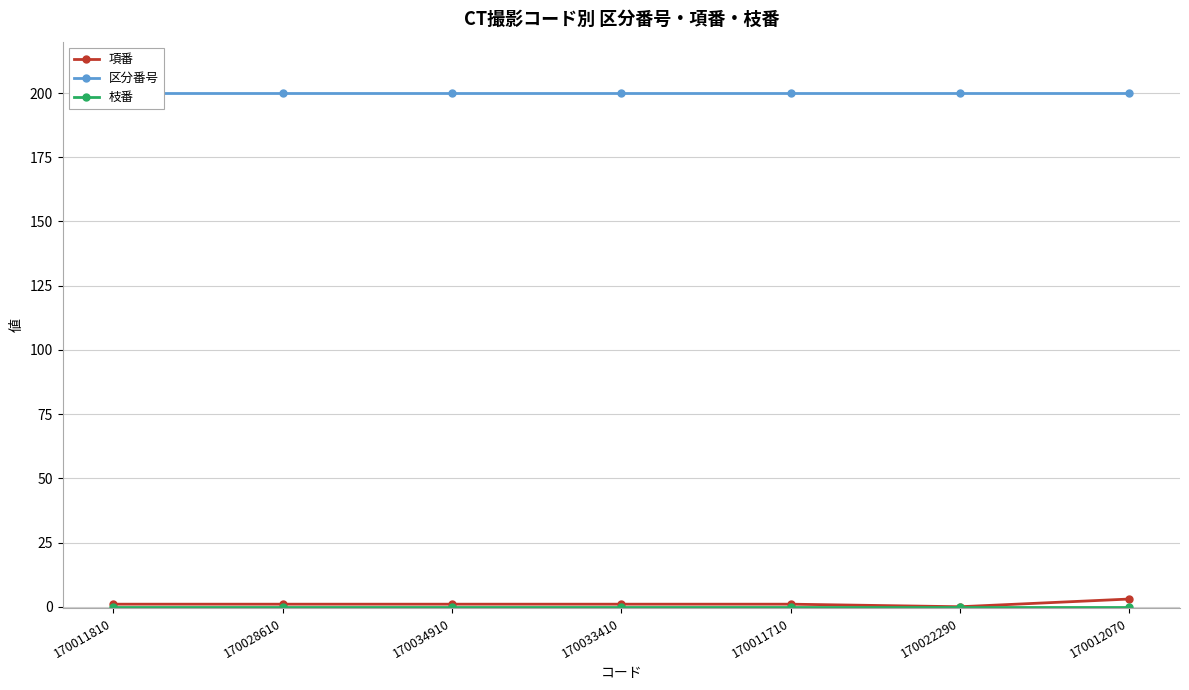

Which category has the highest value in the 枝番 series?

170011810